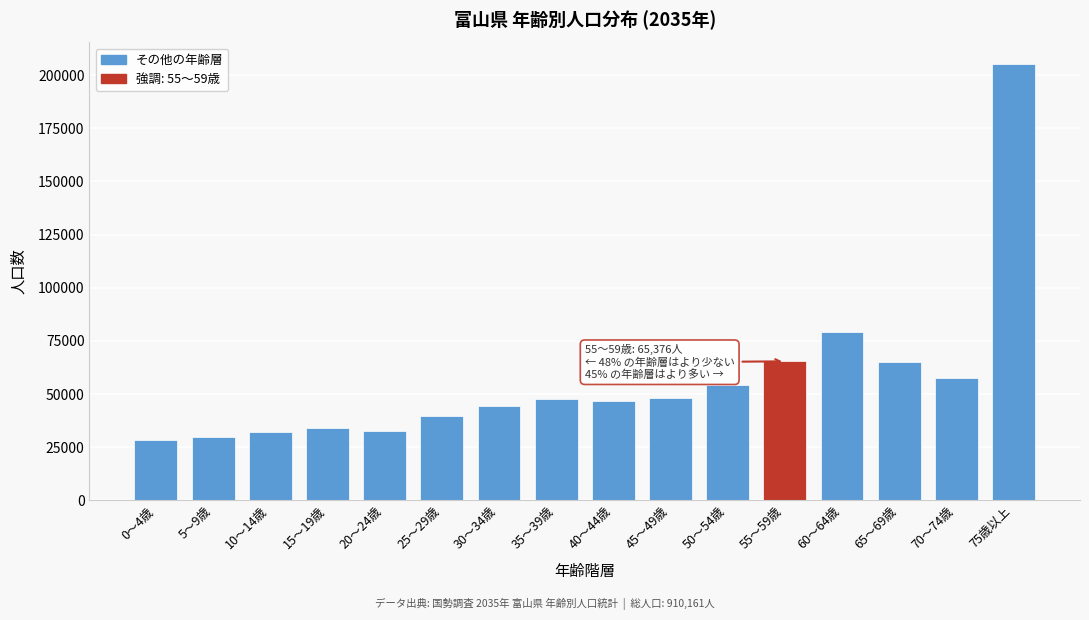

Where is the data nearest to the value 116687?

60～64歳